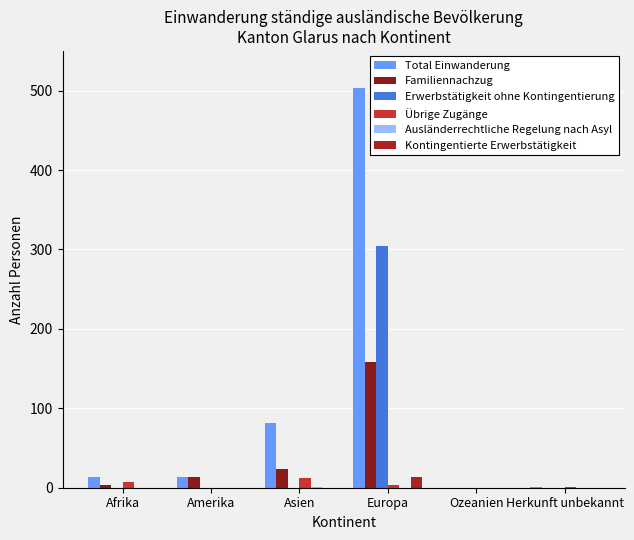

Does the chart contain stacked bars?

No